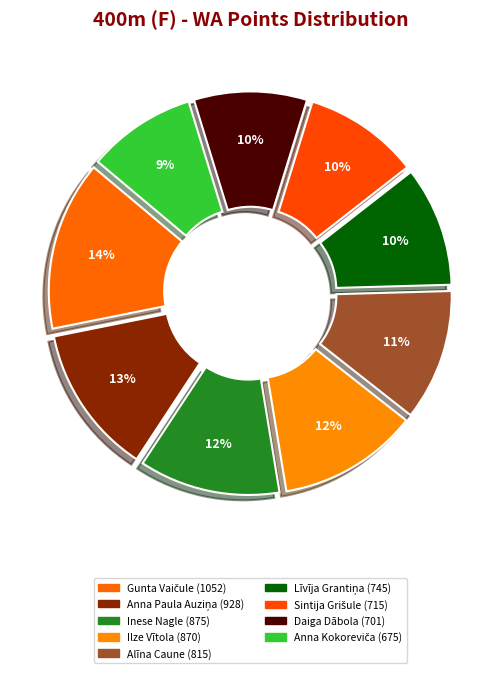

The Gunta Vaičule slice represents 14% of the pie. True or false?

True